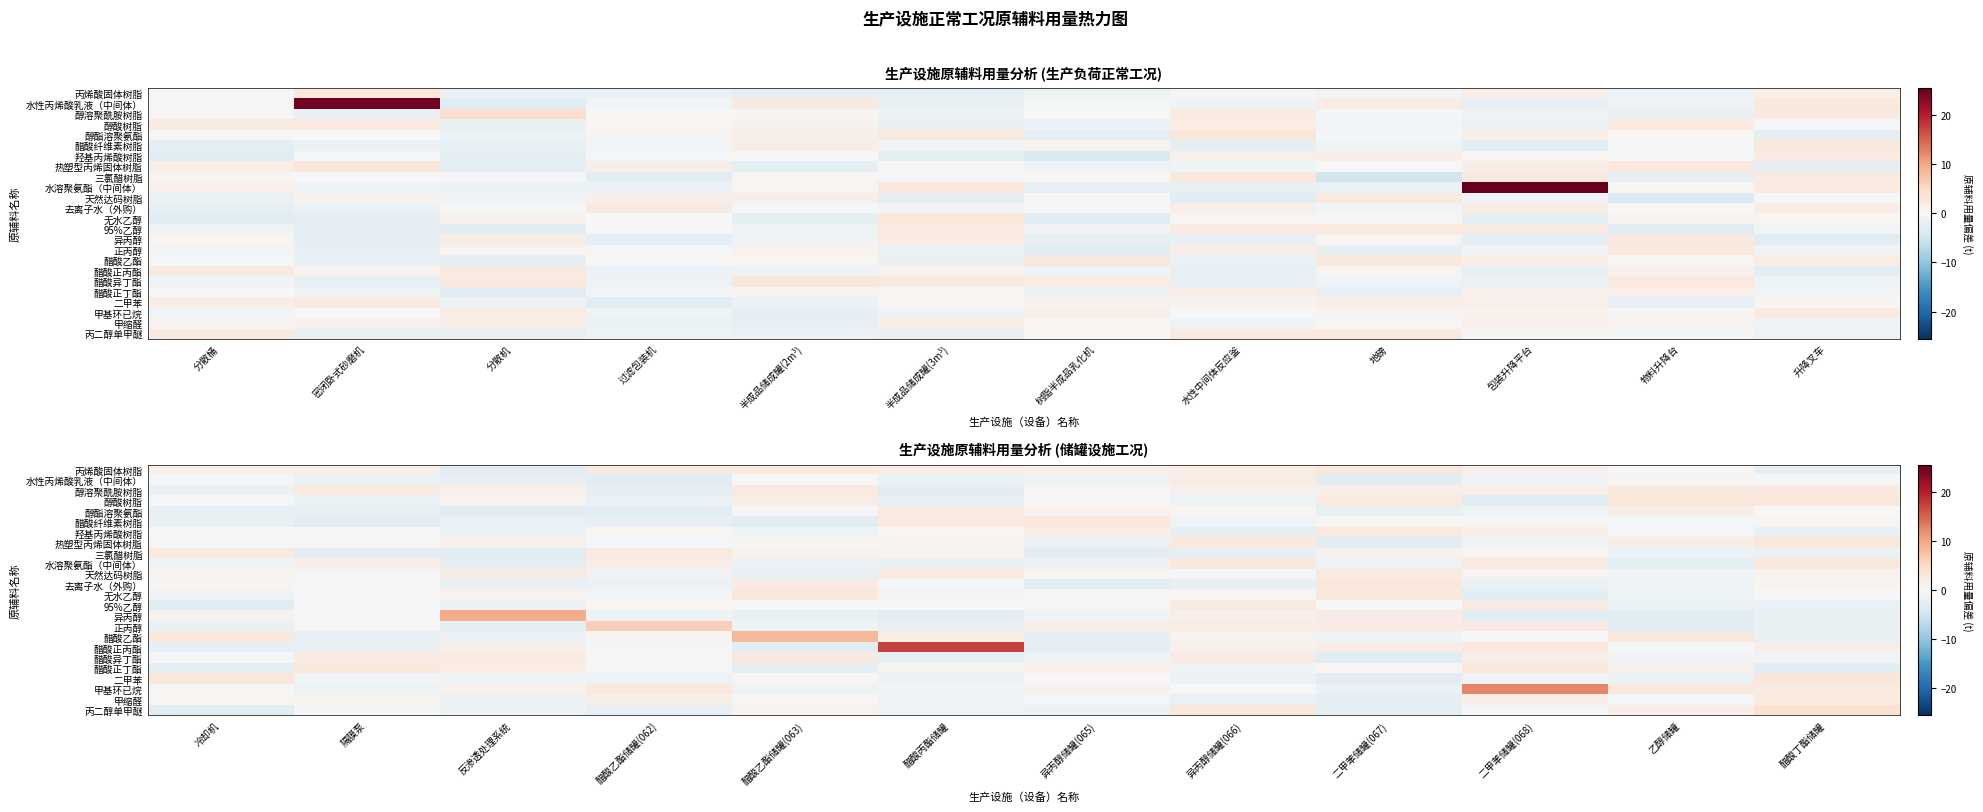

True or false: 醋酸异丁酯 has a value of -0.7 at 乙醇储罐.

True